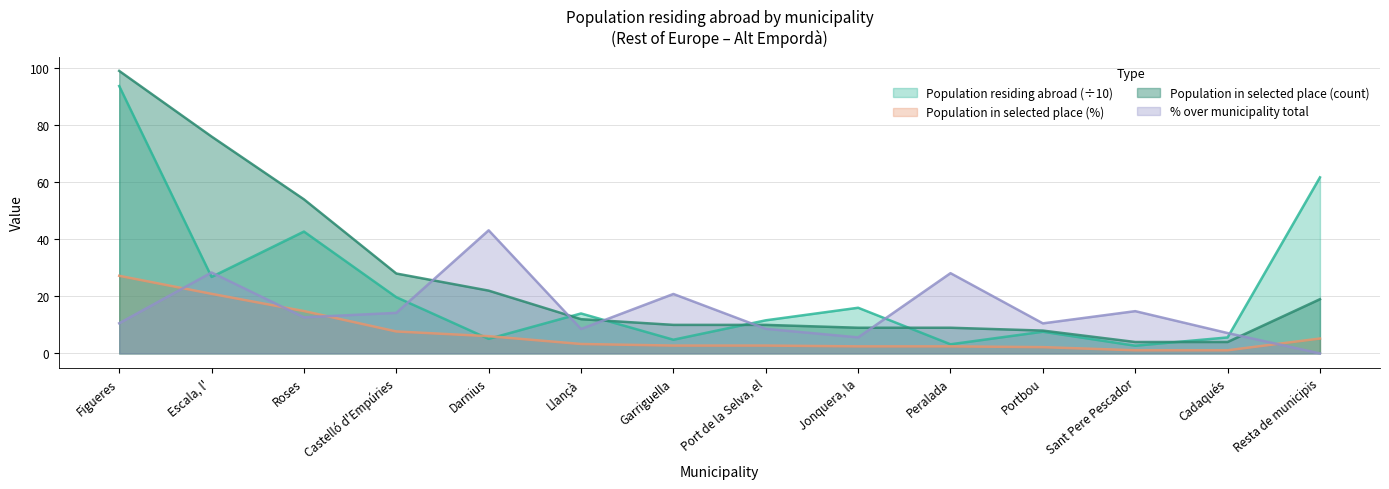

Count the number of data series in this chart.

4